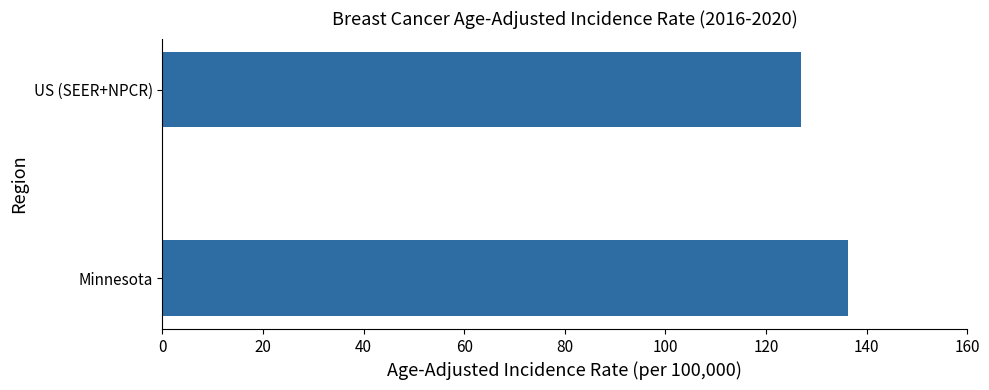

What is the difference between the maximum and minimum values?

9.3